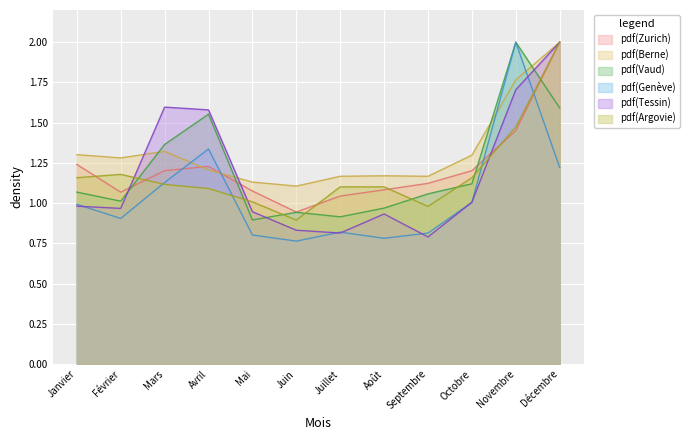

At which label is Genève closest to 1?

Octobre